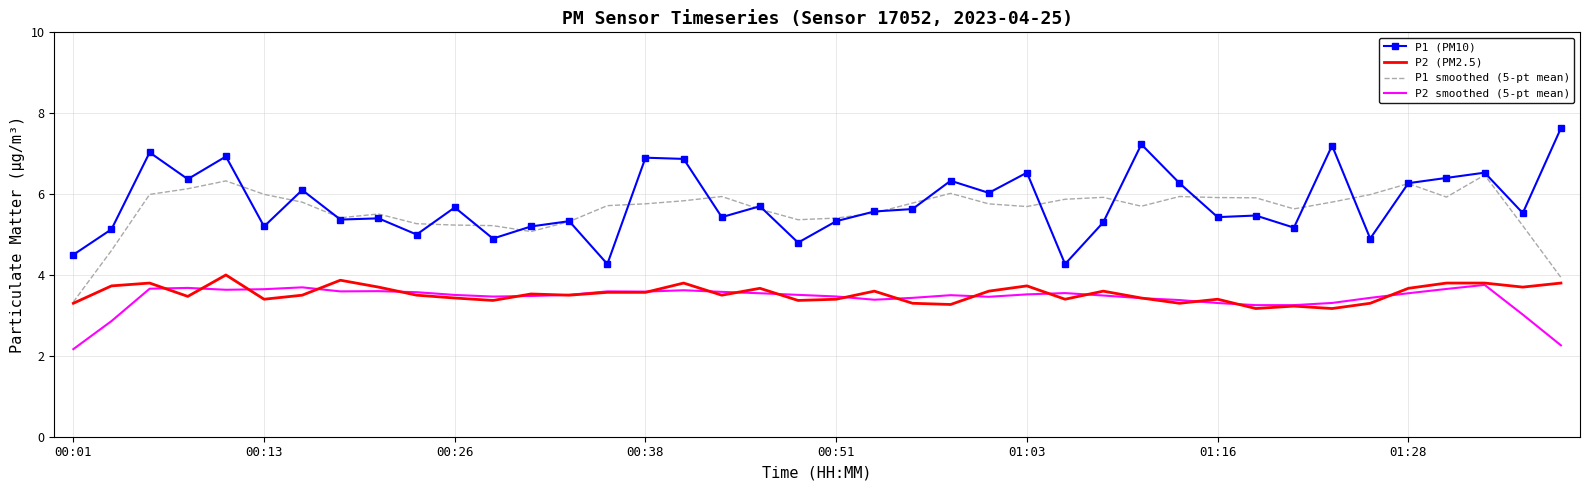

What is the smallest value displayed?

2.2